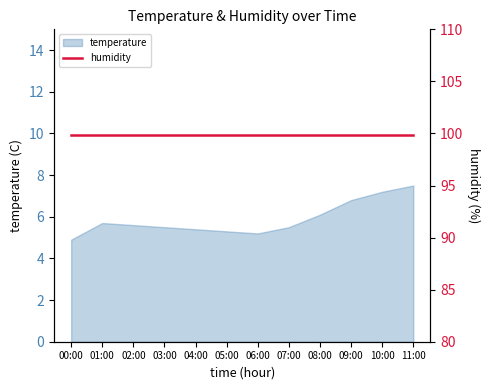

At which label is the value closest to 6?

08:00